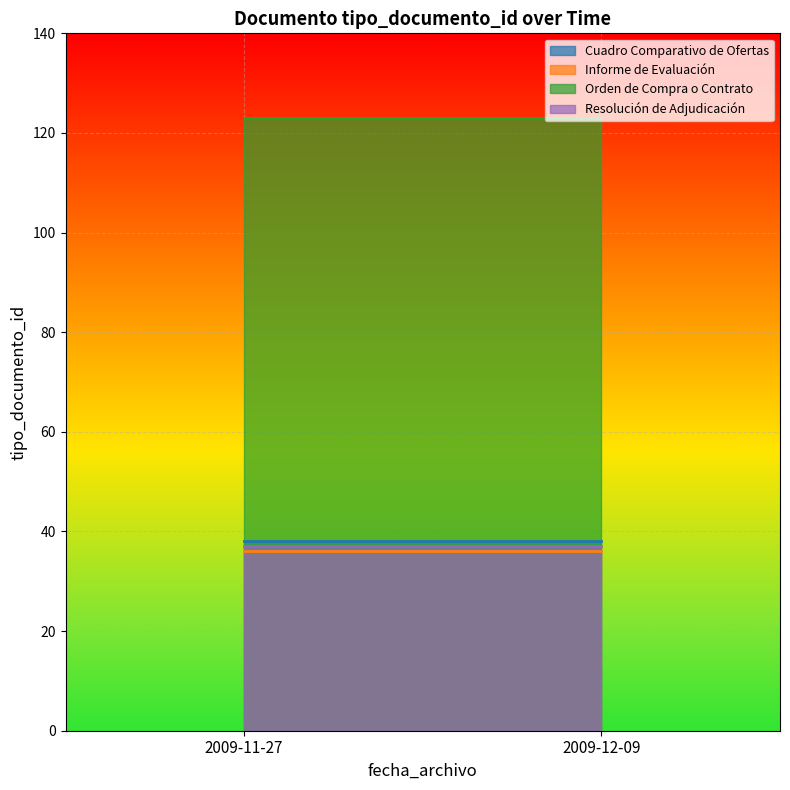

True or false: Orden de Compra o Contrato has a value of 123 at 2009-11-27.

True